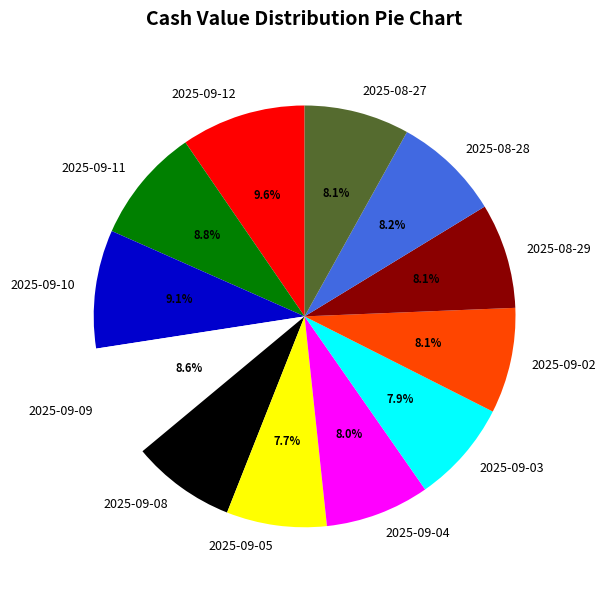

True or false: 2025-09-08 accounts for 21% of the total.

False